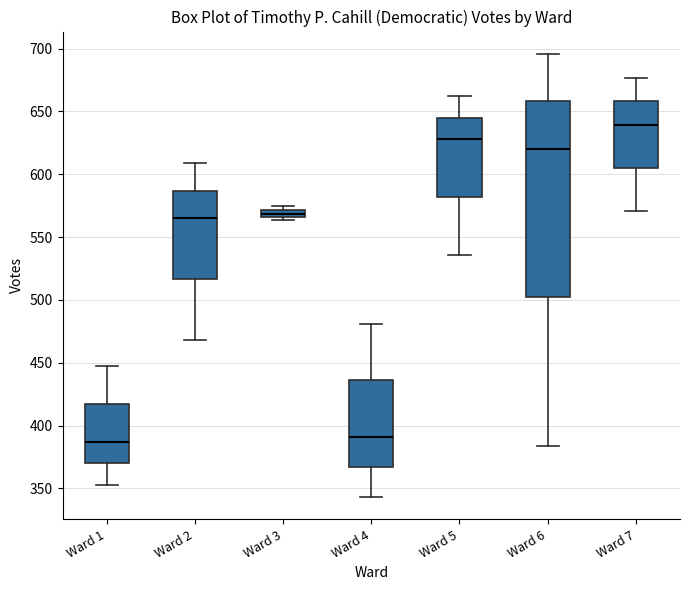

Comparing the boxes themselves (not the whiskers), which one is the tallest?

Ward 6